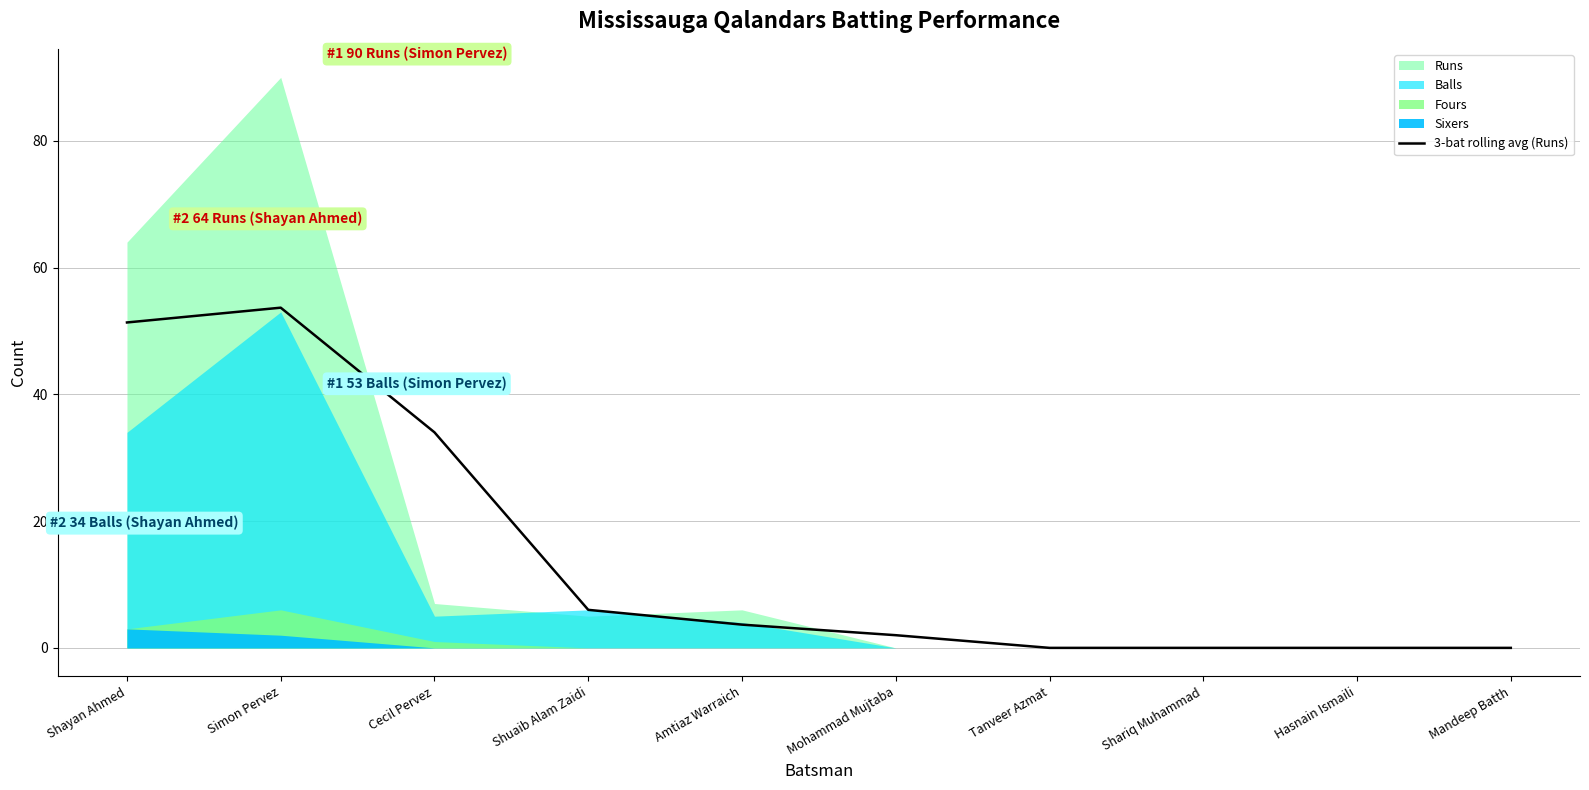

Reading left to right, extract all data points from this chart.

Shayan Ahmed=51.3	Simon Pervez=53.7	Cecil Pervez=34.0	Shuaib Alam Zaidi=6.0	Amtiaz Warraich=3.7	Mohammad Mujtaba=2.0	Tanveer Azmat=0.0	Shariq Muhammad=0.0	Hasnain Ismaili=0.0	Mandeep Batth=0.0